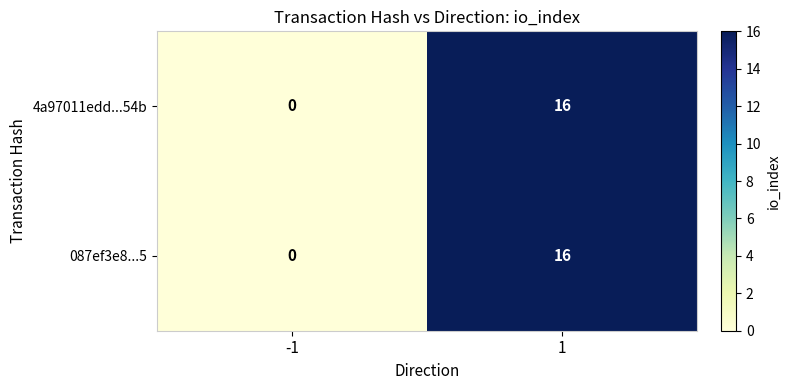

Reading left to right, transcribe all the data shown in this chart.

4a97011edd...54b: 0	16
087ef3e8...5: 0	16